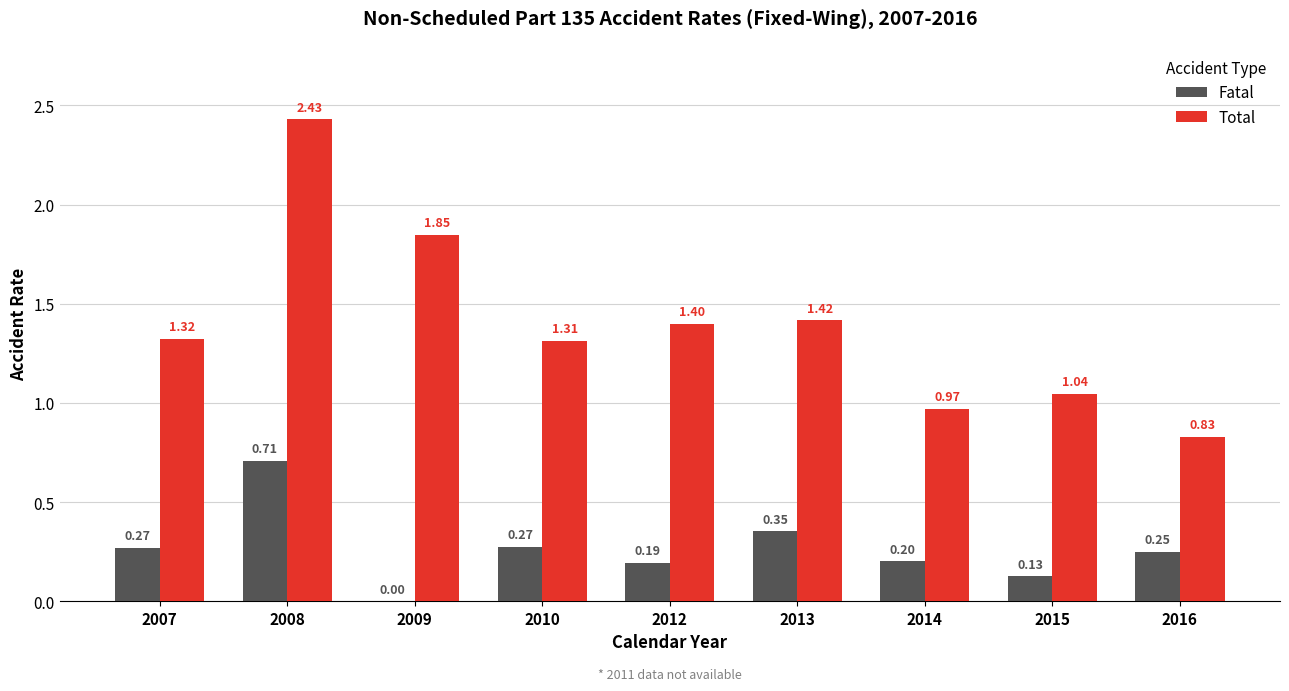

Which series changed the most between 2008 and 2014?

Total